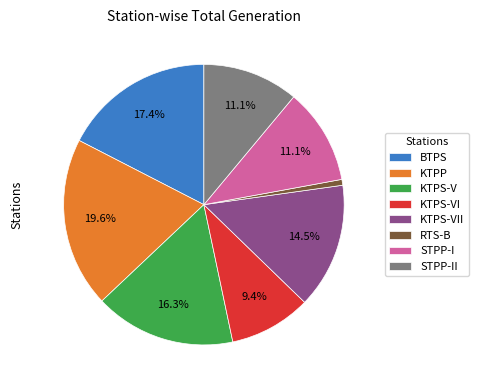

Approximately how many times larger is the value at KTPP compared to KTPS-VI?

2.1